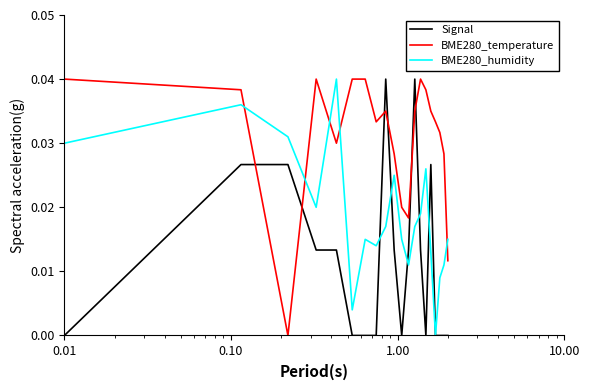

Count the Signal values in the range 0 to 1.

20